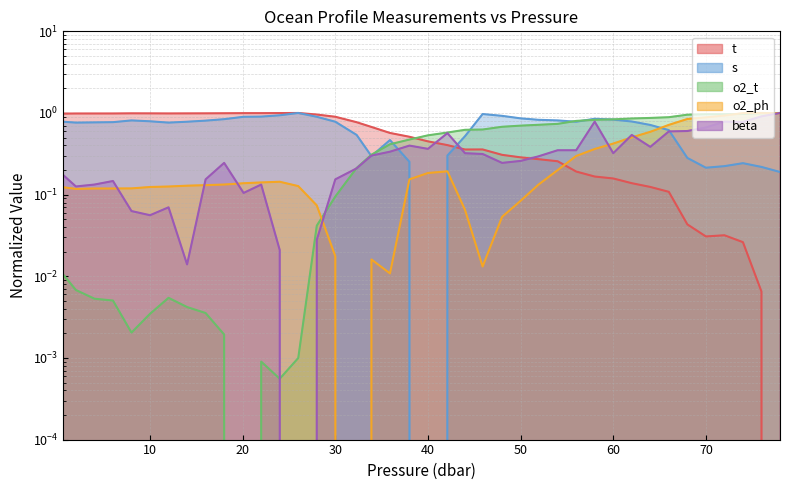

What position from the left is 8.0?

5